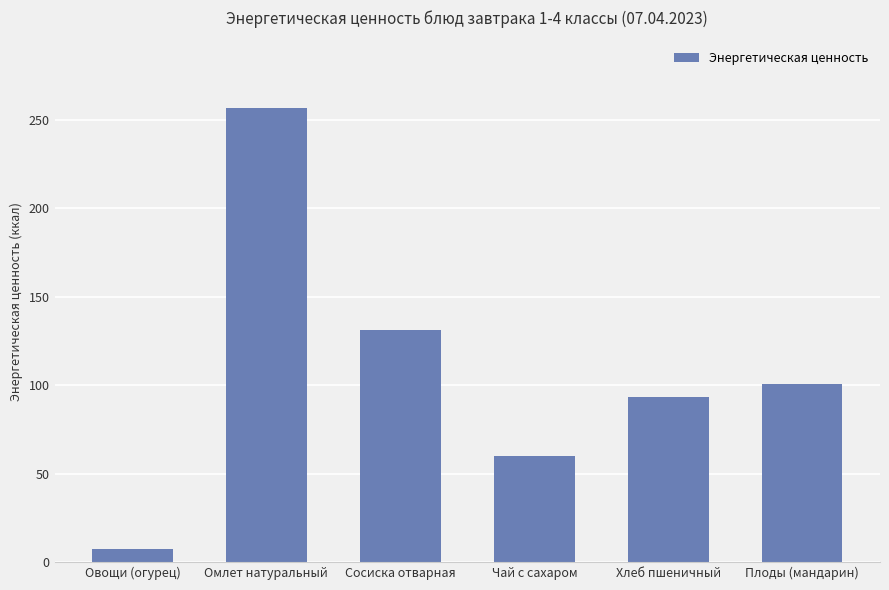

Where is the data nearest to the value 131?

Сосиска отварная